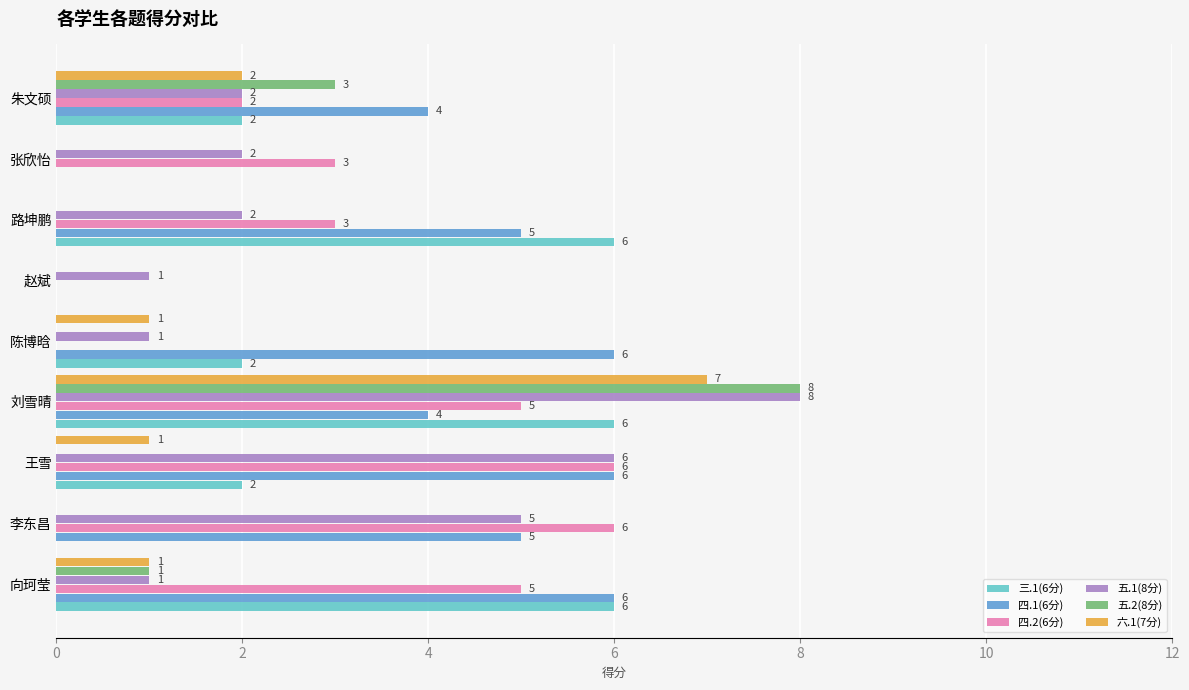

Which series has the largest total across all categories?

四.1(6分)